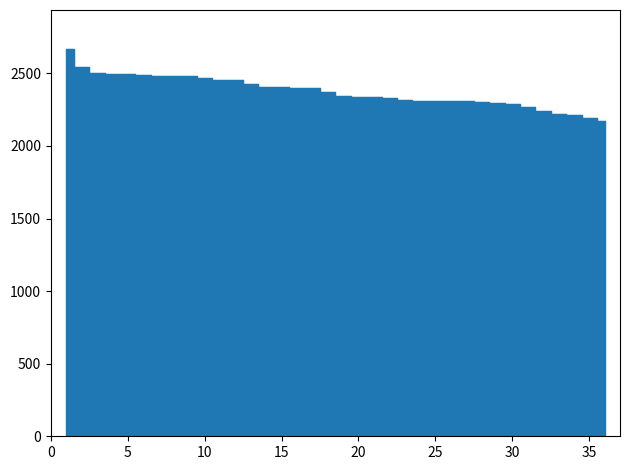

How many lines are shown in the chart?

1